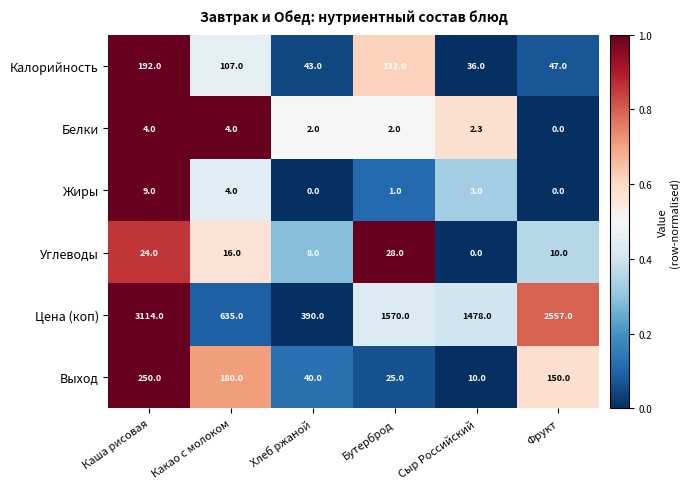

What is the total value across all series at Какао с молоком?

946.0